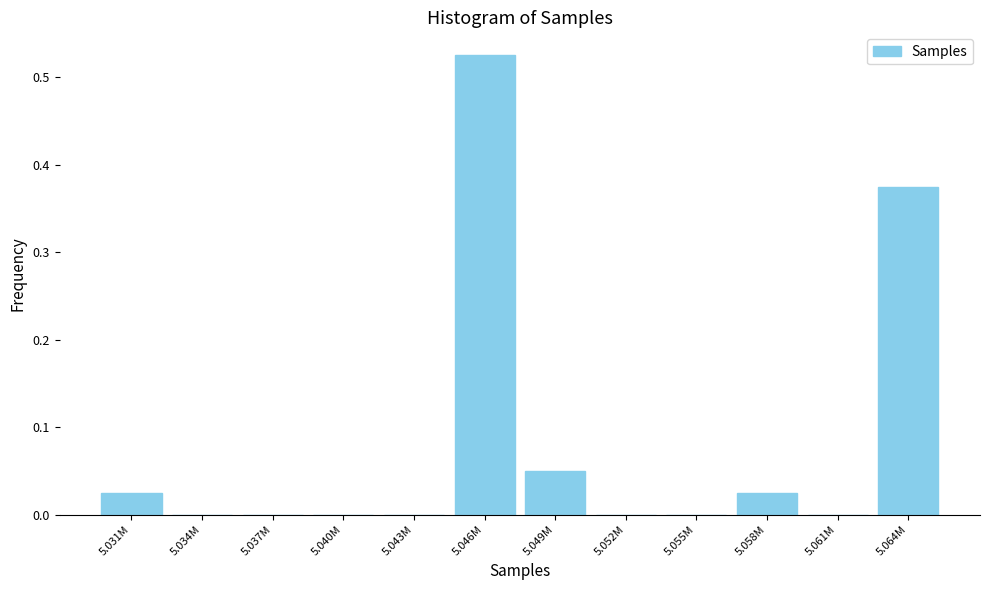

What is the sum of all values?

1.0